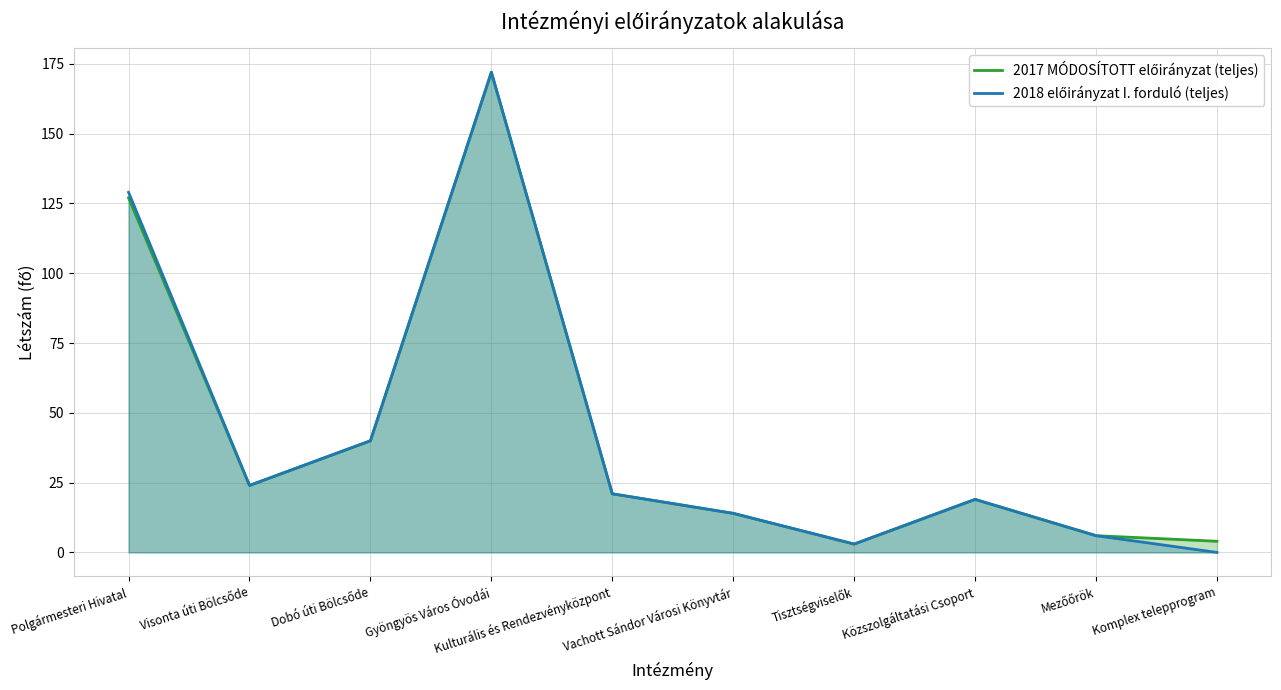

At which category does the chart reach its peak across all series?

Gyöngyös Város Óvodái